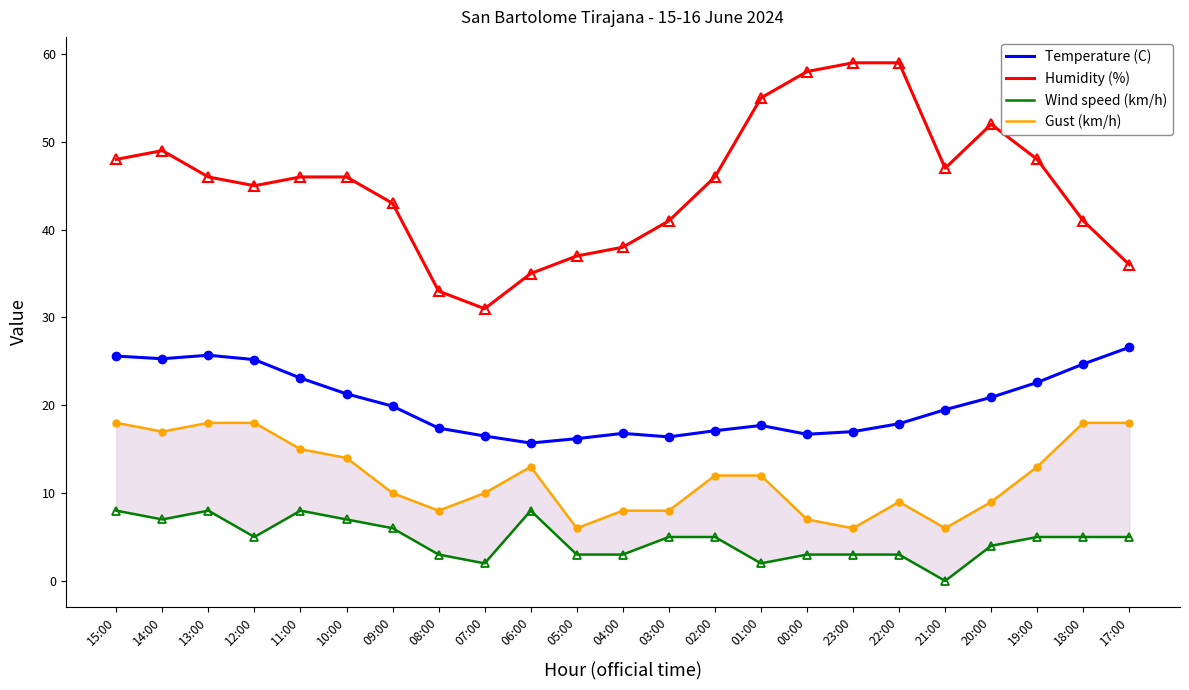

Which series has the largest total across all categories?

Humidity (%)